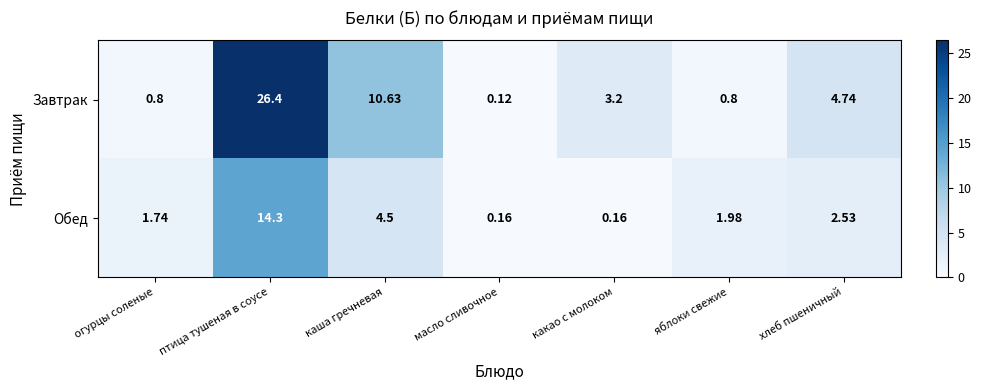

What is the difference between the highest and lowest values at какао с молоком?

3.0